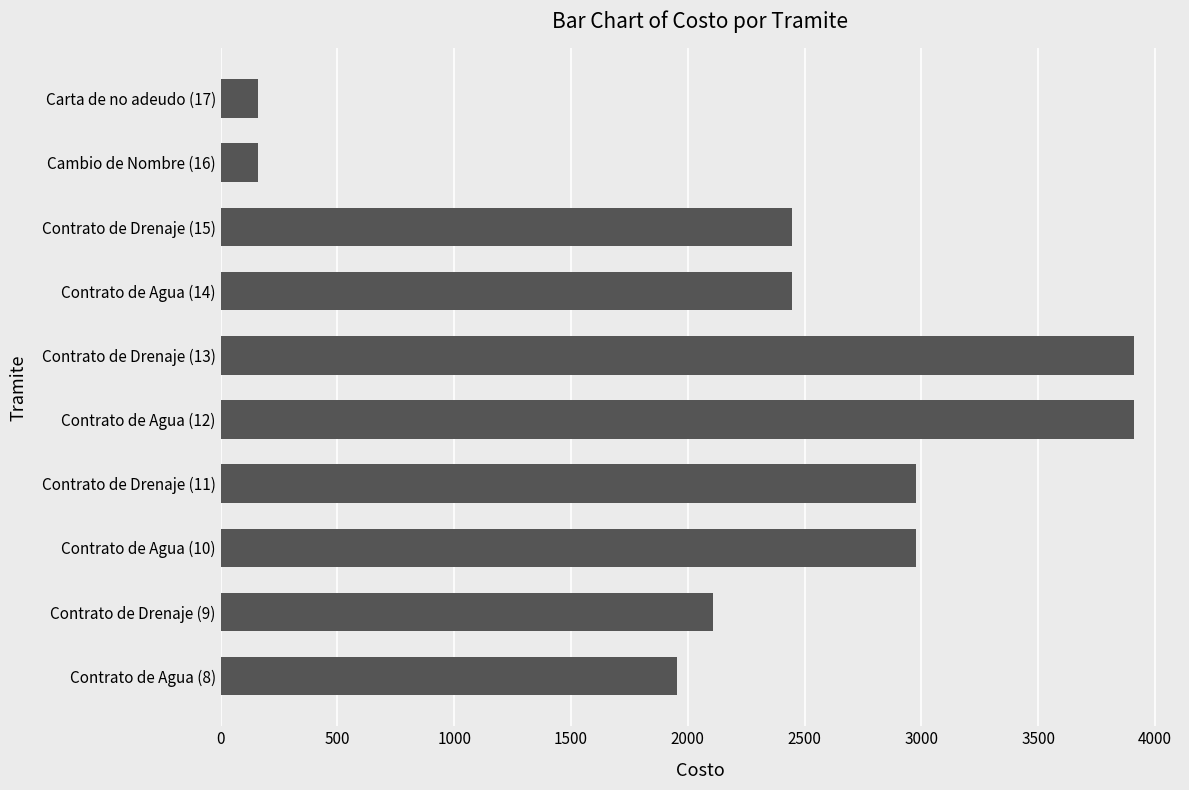

How many bars are there in total?

10